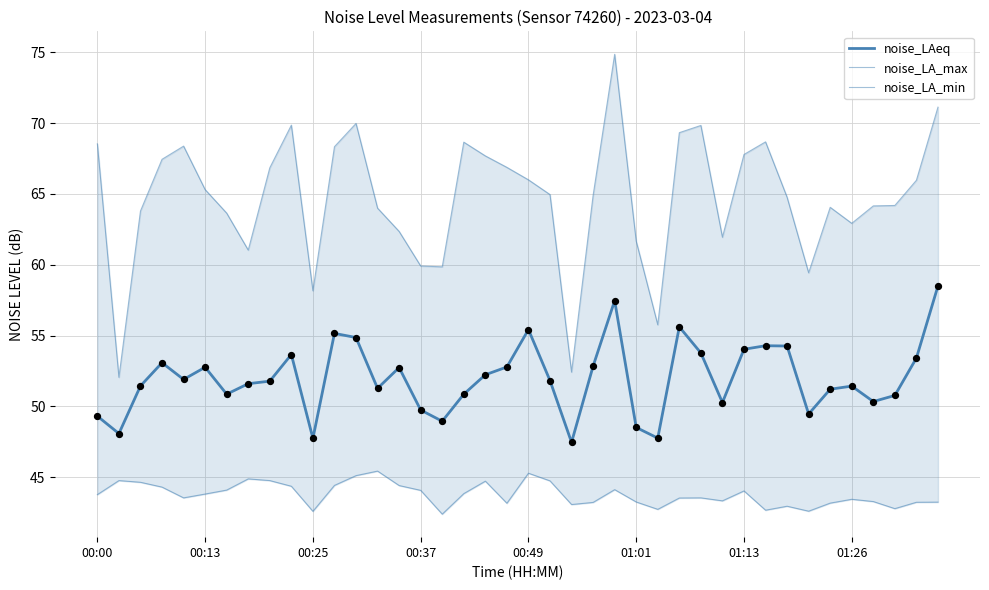

Which series contains the highest Y value?

noise_LA_max